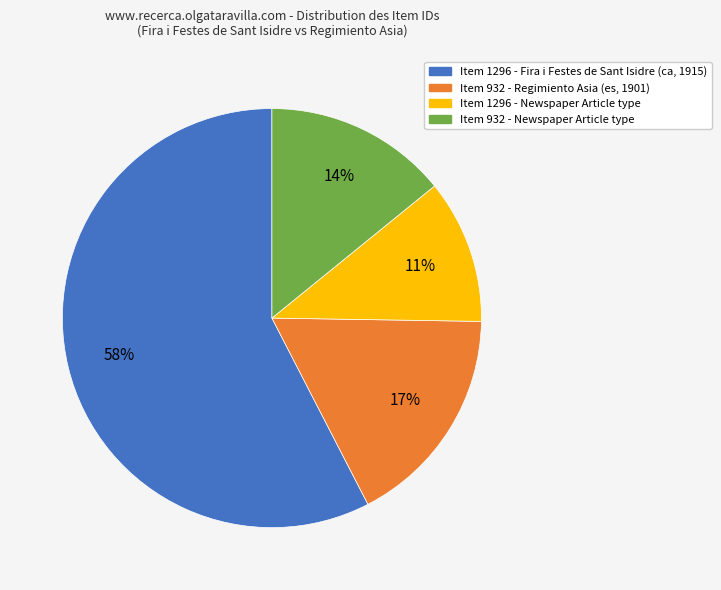

Is there a majority slice in this chart?

Yes